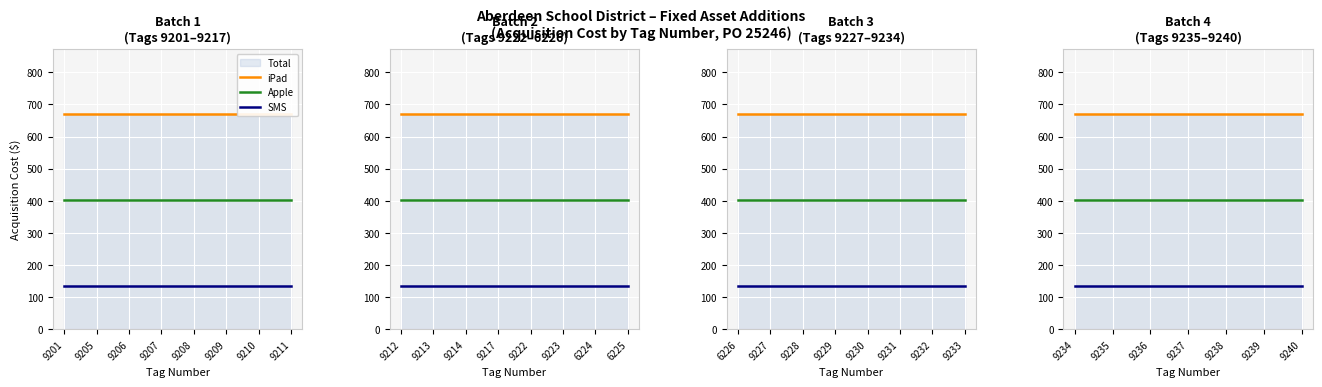

True or false: SMS and iPad cross at least once.

False